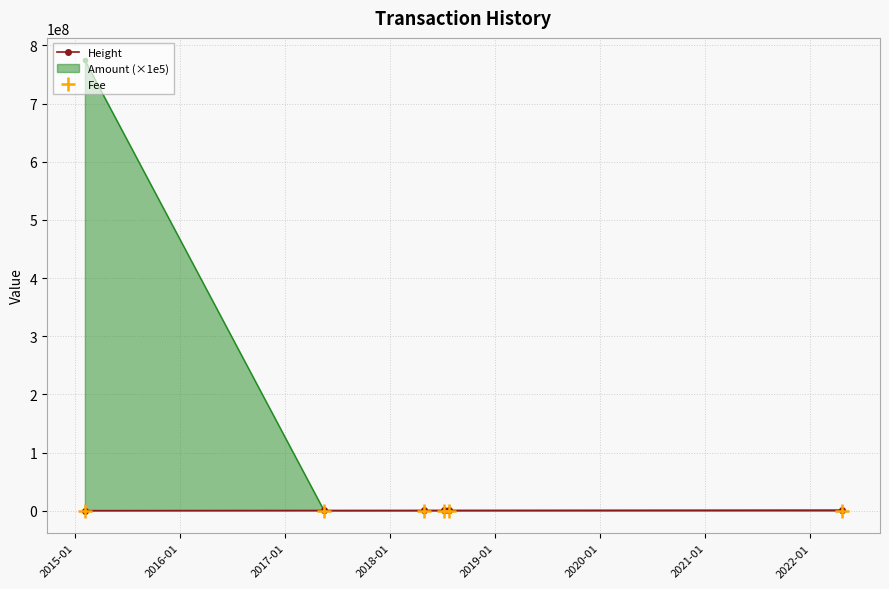

True or false: Height and Fee intersect in this chart.

False